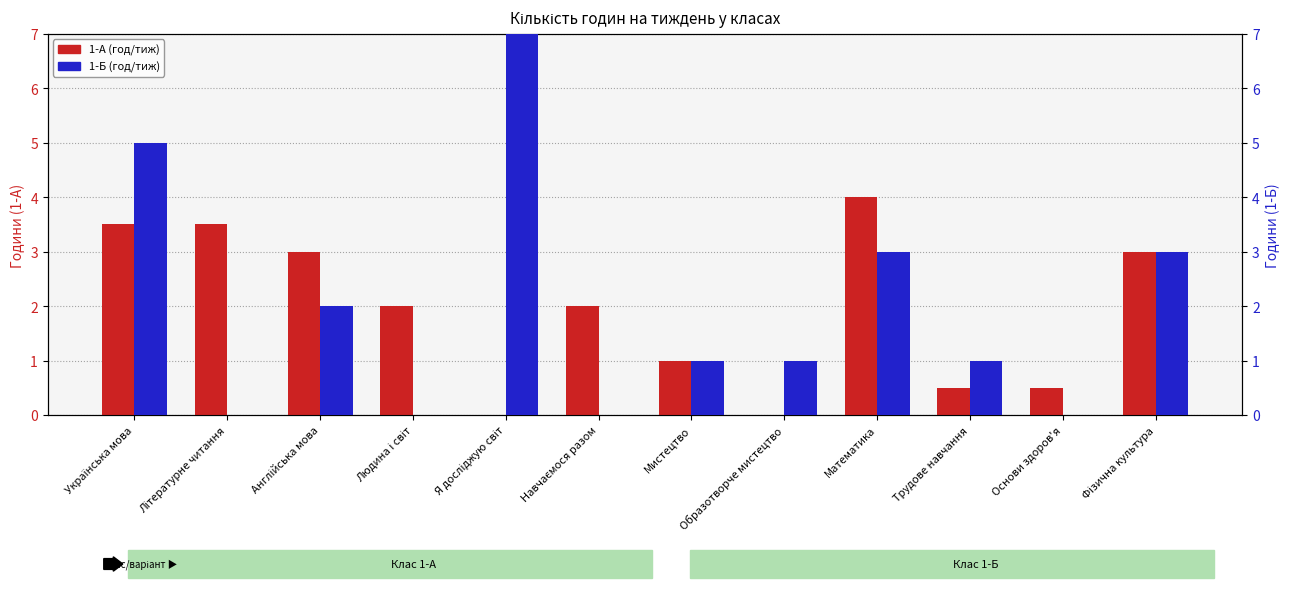

Between Англійська мова and Основи здоров'я, which is larger?

Англійська мова